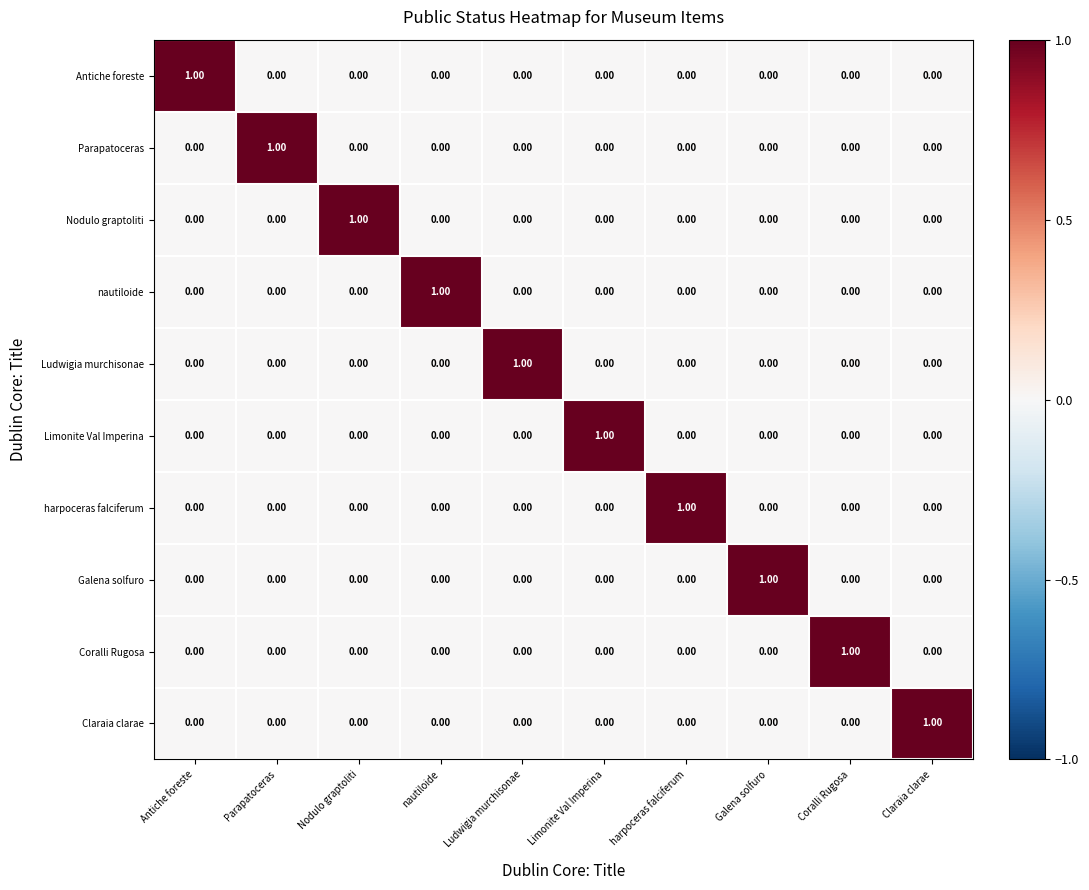

Is the value of harpoceras falciferum at Ludwigia murchisonae greater than the value of Galena solfuro at Galena solfuro?

No